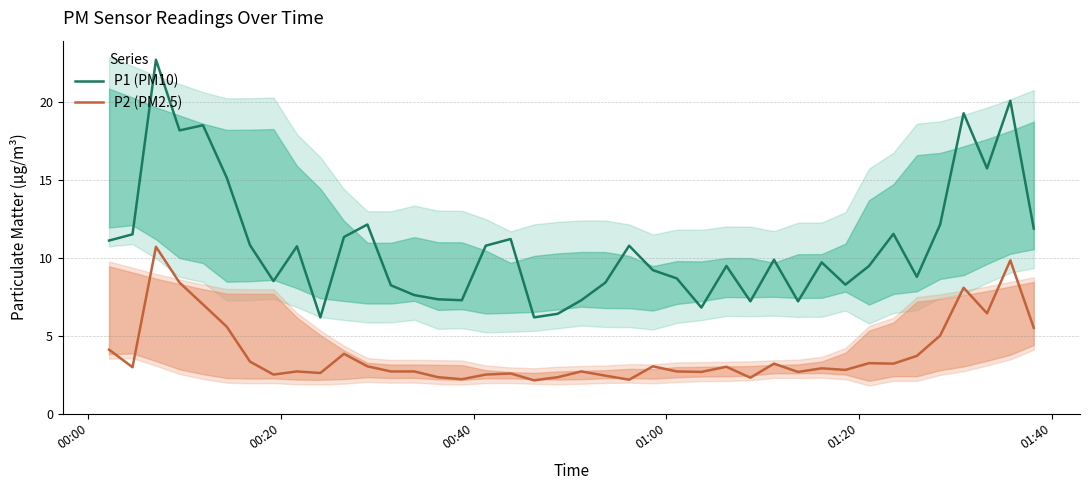

True or false: P2 (PM2.5) and P1 (PM10) intersect in this chart.

False